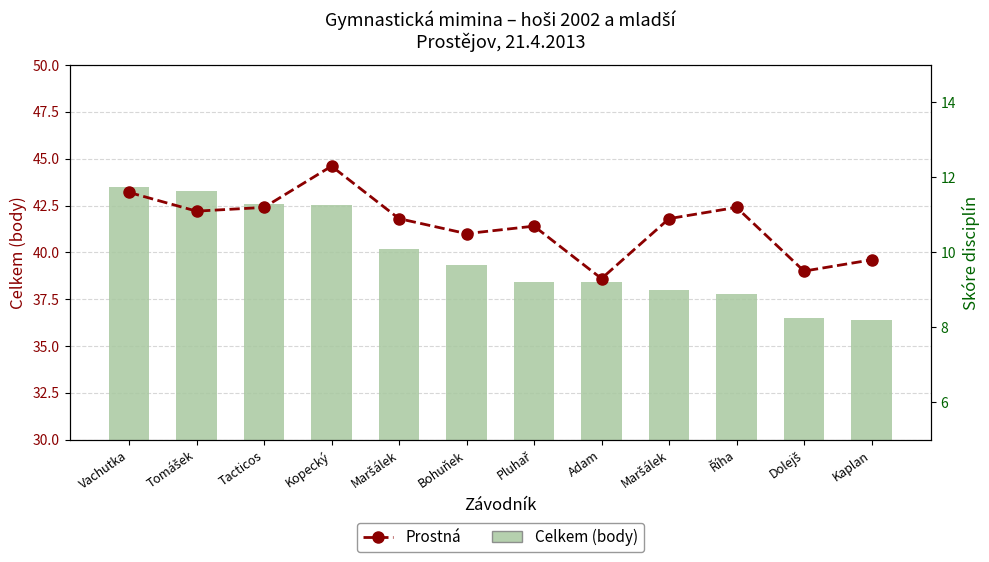

What is the sum of all Prostná values?

129.0